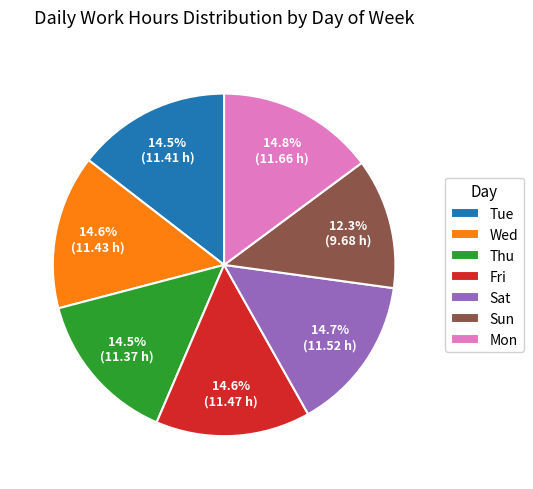

Approximately how many times larger is the value at Thu compared to Sat?

1.0